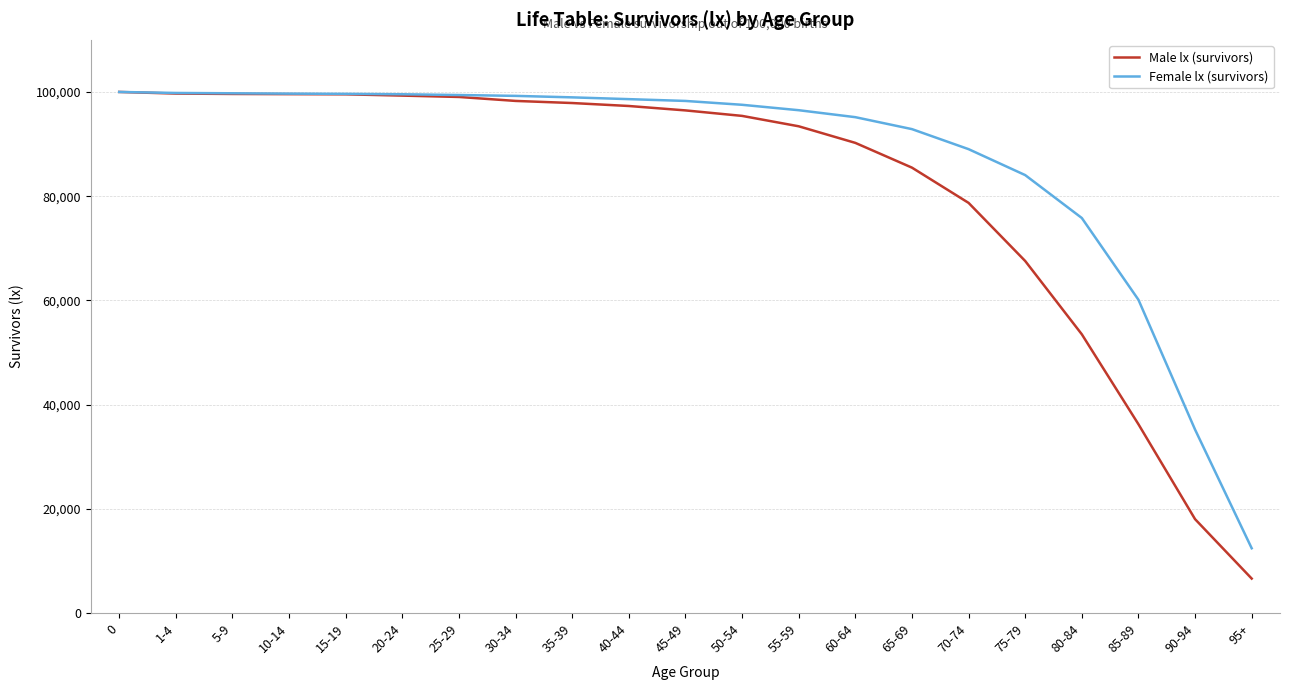

Rank the series at 80-84 from lowest to highest value.

Male lx (survivors), Female lx (survivors)